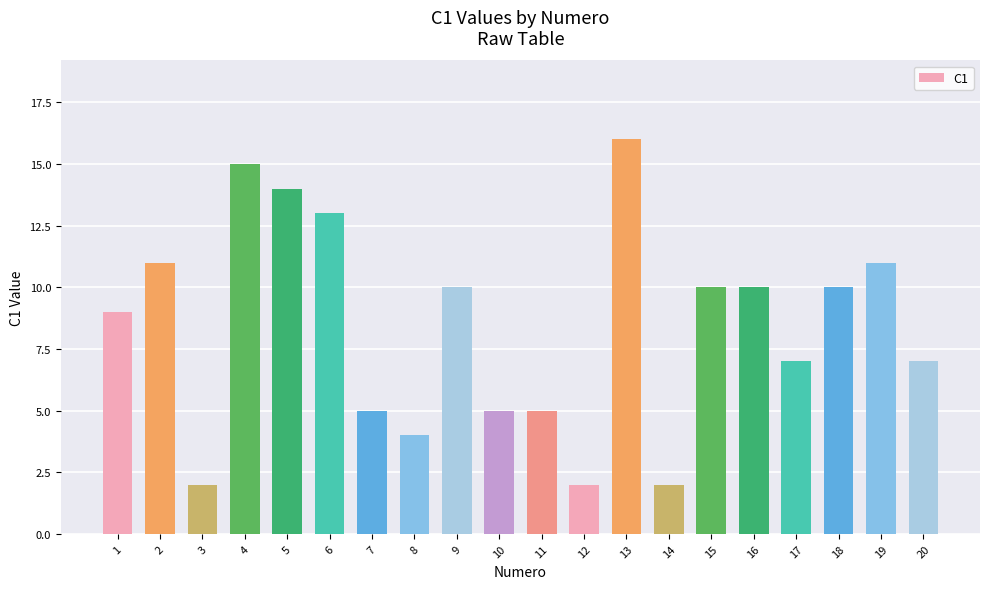

At which category does the chart reach its peak across all series?

13